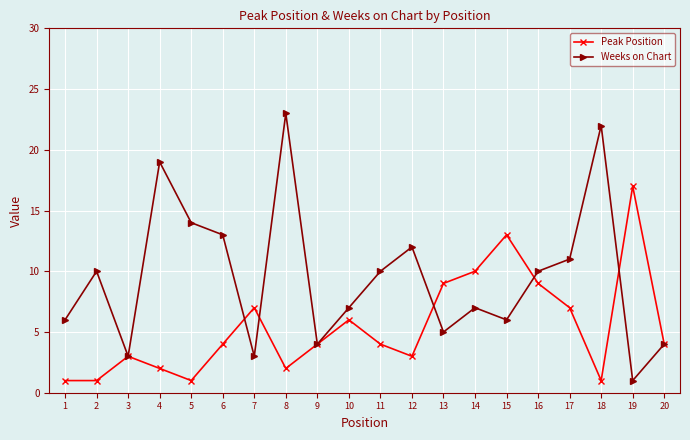

What is the approximate value of Peak Position at 15?

13